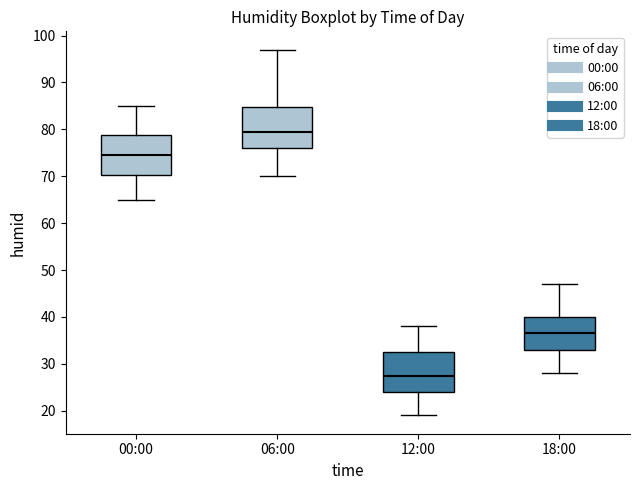

Reading left to right, transcribe this box plot: for each box, give where its median line is, the range the box spans, and where its two whiskers end, as read against the y-axis. The values are not printed on the chart, so give them approximately, as read against the axis.

00:00: median 75, box 70 to 79, whiskers 65 to 85
06:00: median 80, box 76 to 85, whiskers 70 to 97
12:00: median 28, box 24 to 33, whiskers 19 to 38
18:00: median 37, box 33 to 40, whiskers 28 to 47